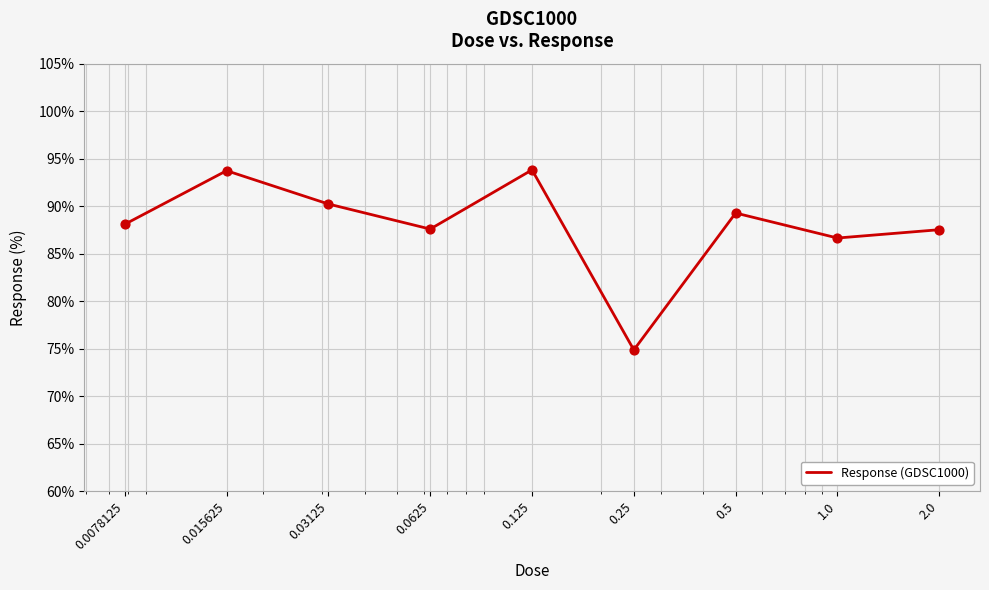

What is the maximum value shown in the chart?

93.8